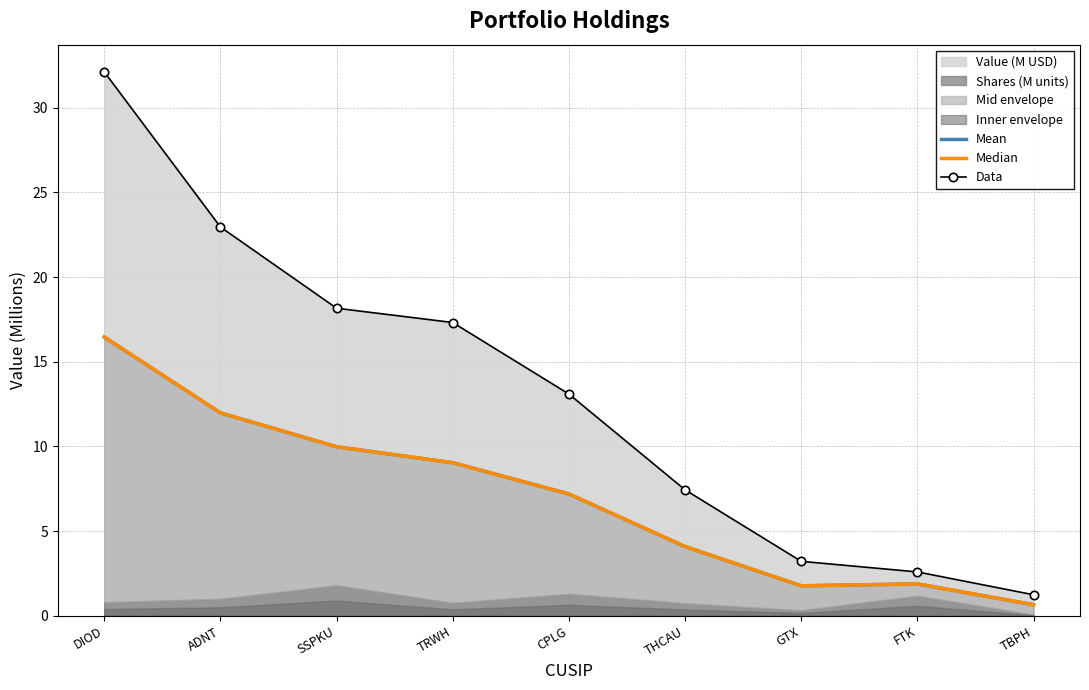

Which series has the largest total across all categories?

Data